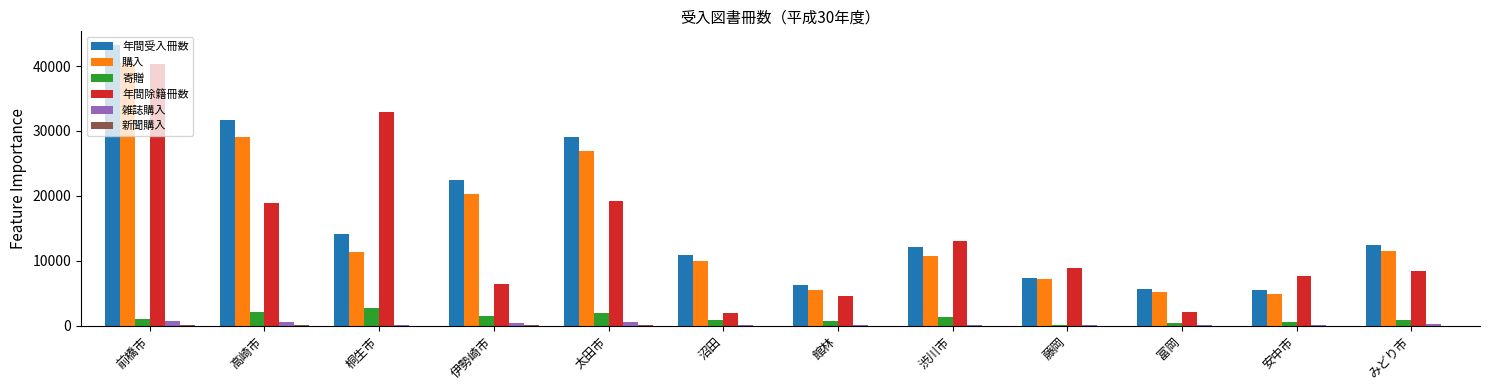

Is it true that 年間受入冊数 equals 19514 at 沼田?

False